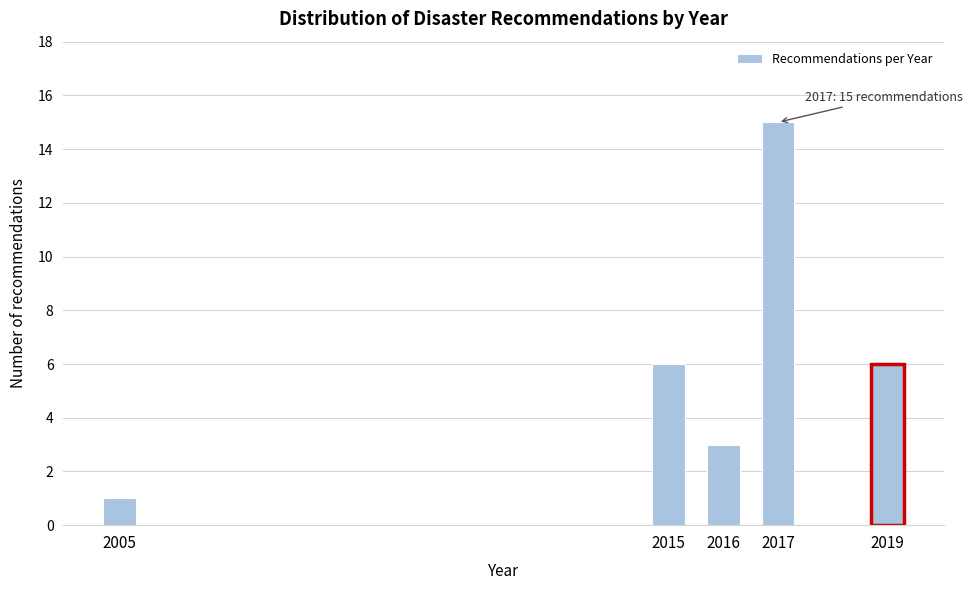

Reading right to left, extract all data points from this chart.

6	15	3	6	1